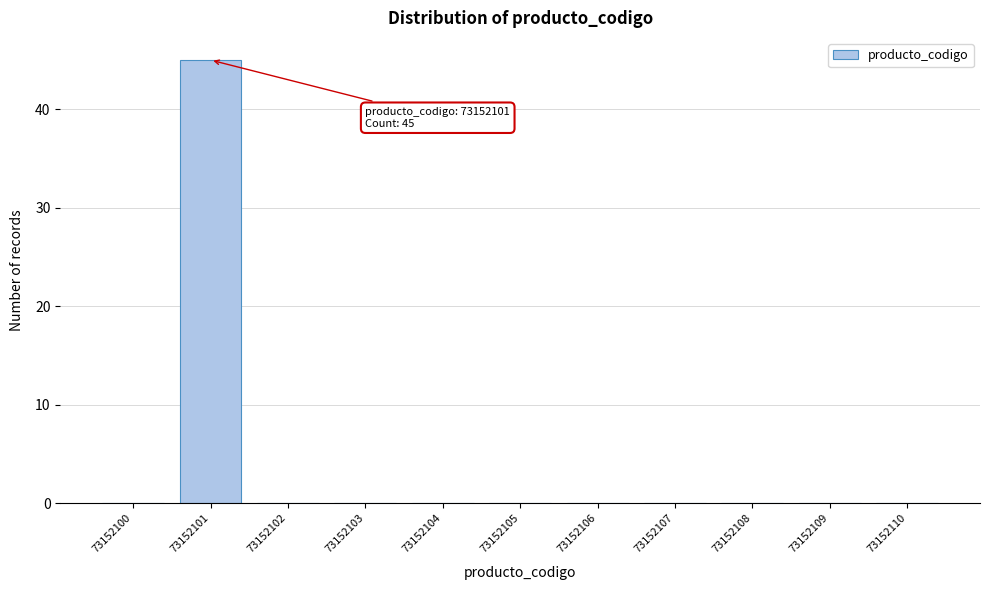

Reading left to right, transcribe all the data shown in this chart.

73152100=0	73152101=45	73152102=0	73152103=0	73152104=0	73152105=0	73152106=0	73152107=0	73152108=0	73152109=0	73152110=0